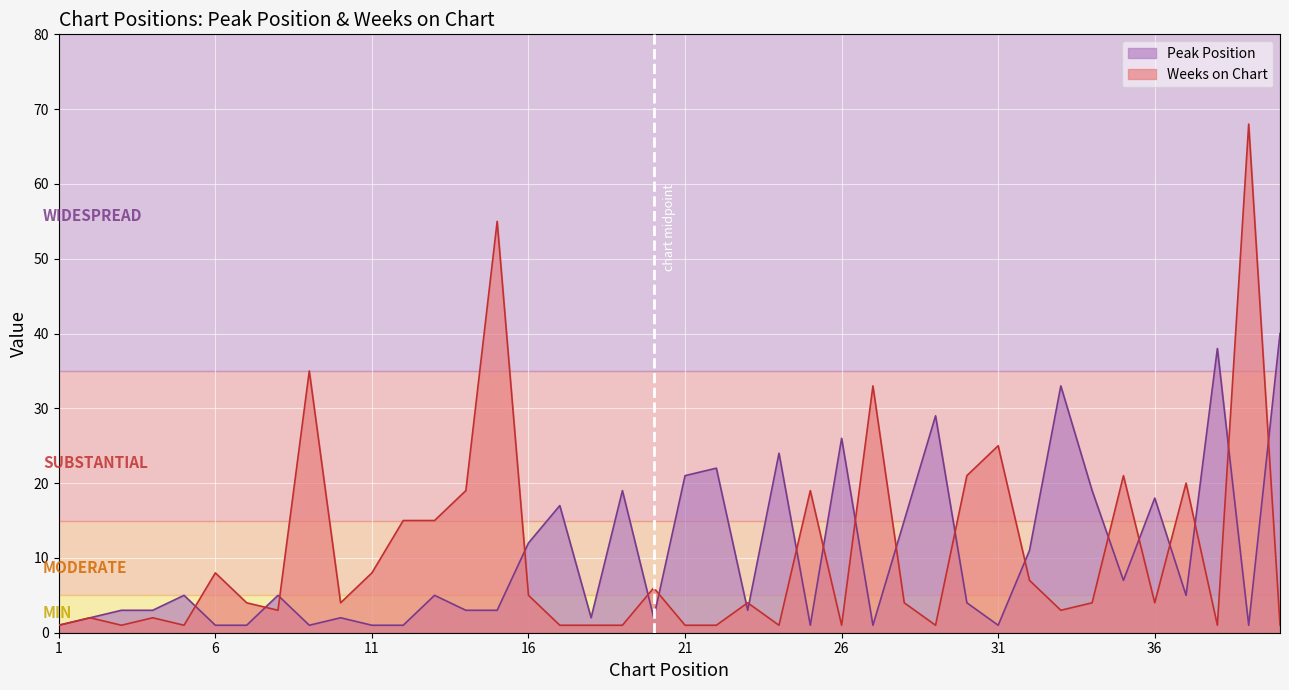

In Peak Position, how many points are lower than both neighbors (excluding endpoints)?

10